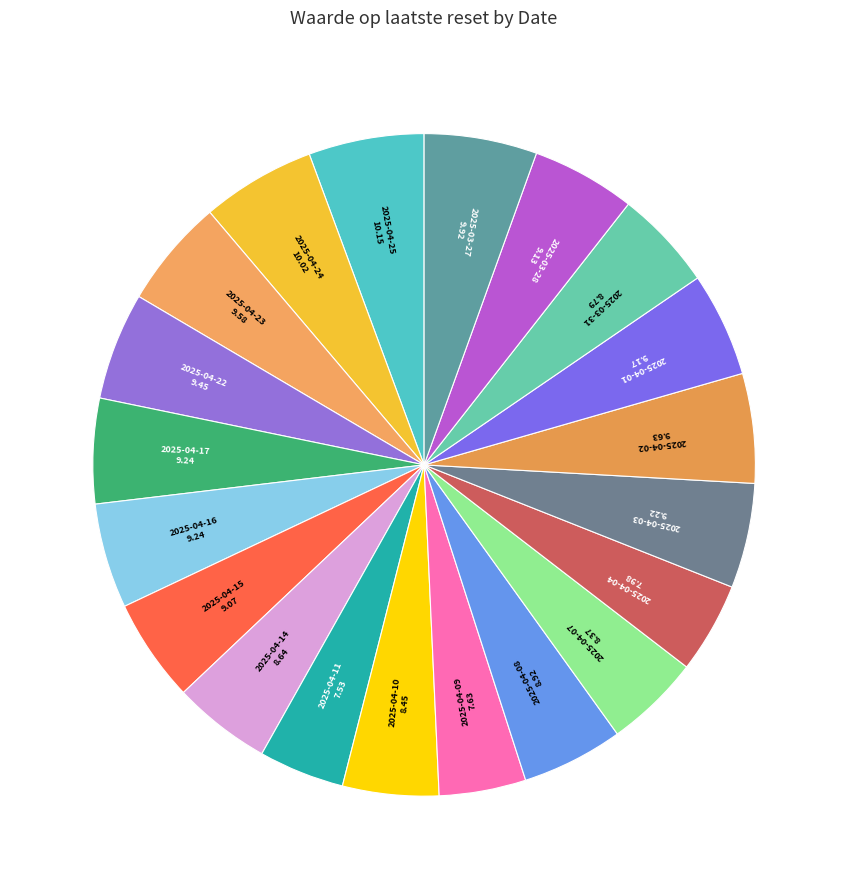

To the nearest percent, what is the difference between the largest and smallest slice percentages?

1%